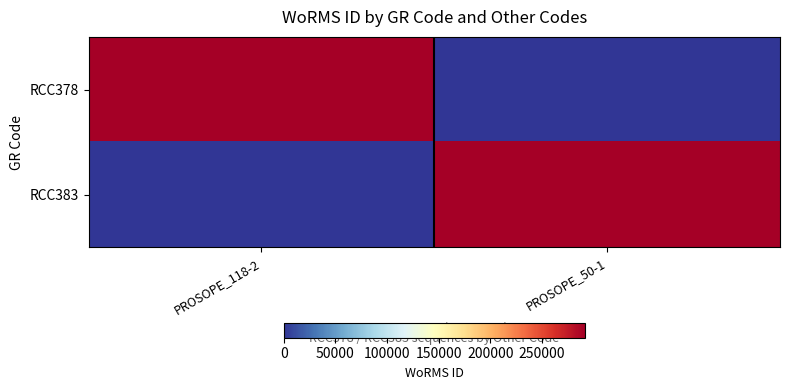

What is the total value across all series at PROSOPE_118-2?

291417